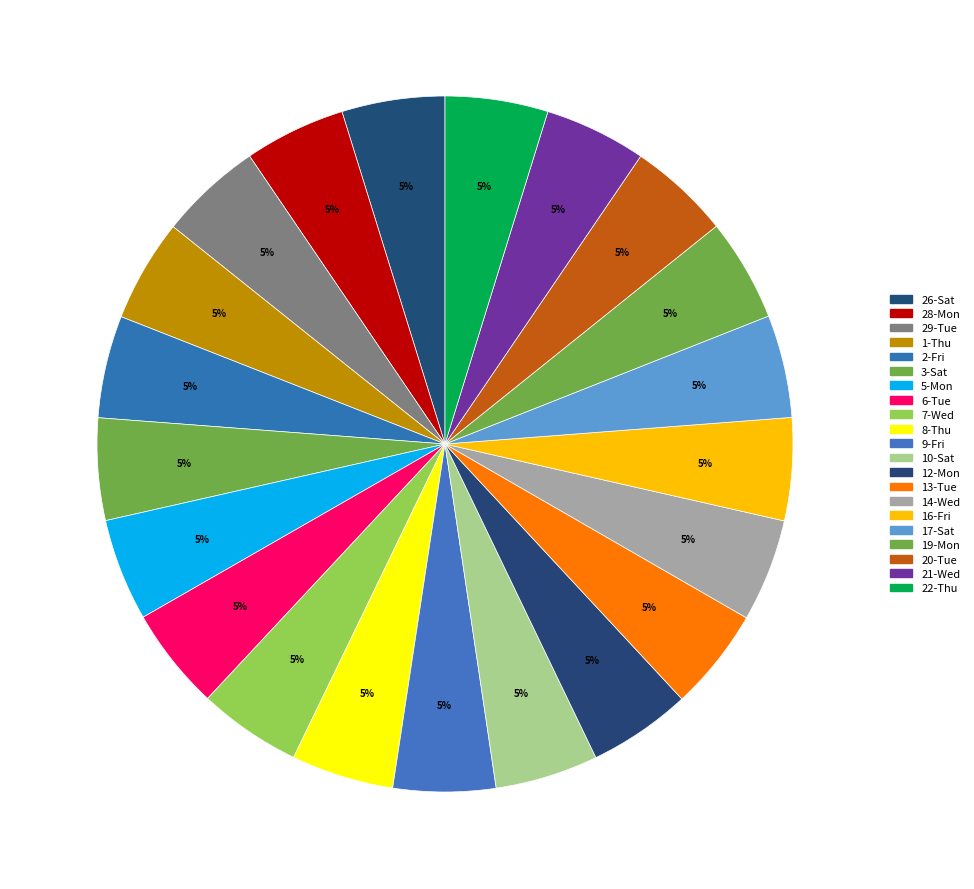

Which slice is the largest?

26-Sat